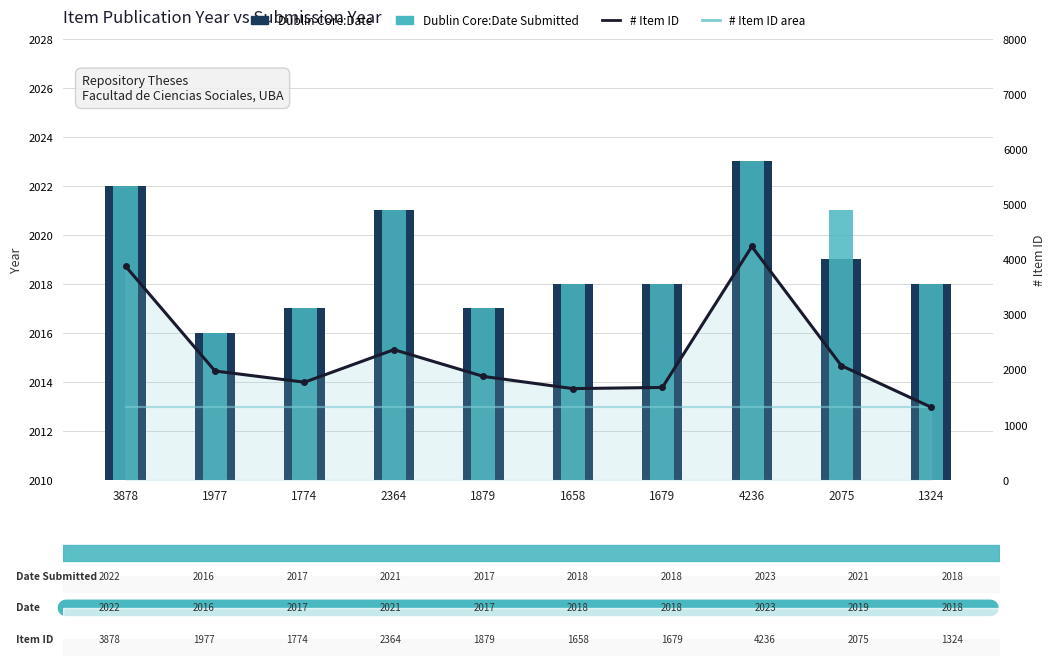

Is it true that Dublin Core:Date Submitted equals 2018 at 1658?

True